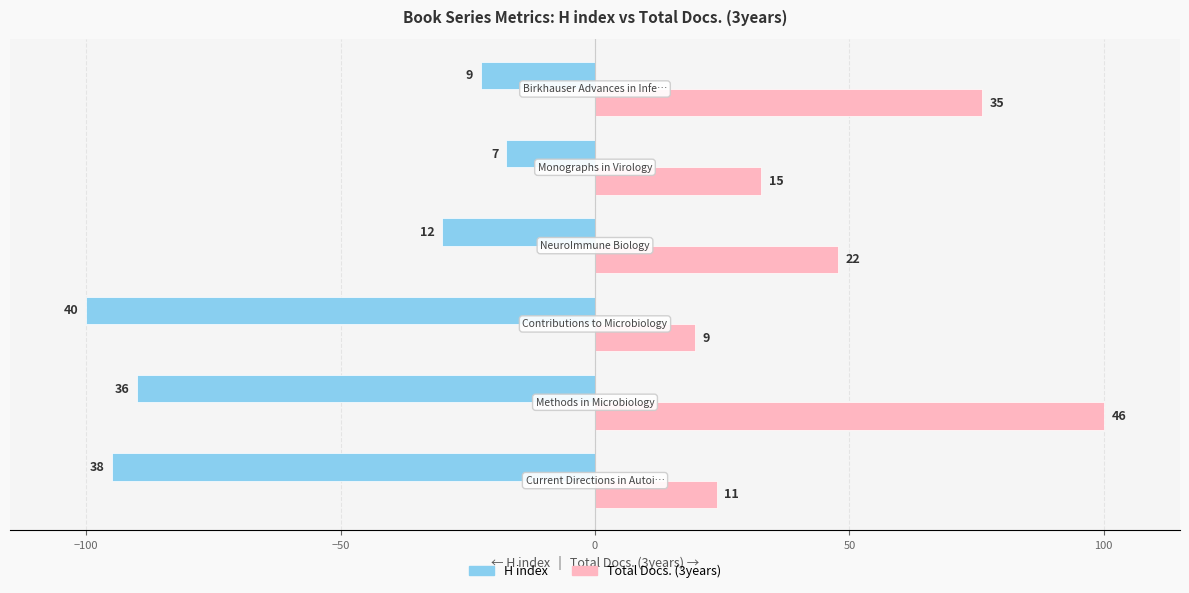

What are all the series names shown in the legend?

H index, Total Docs. (3years)